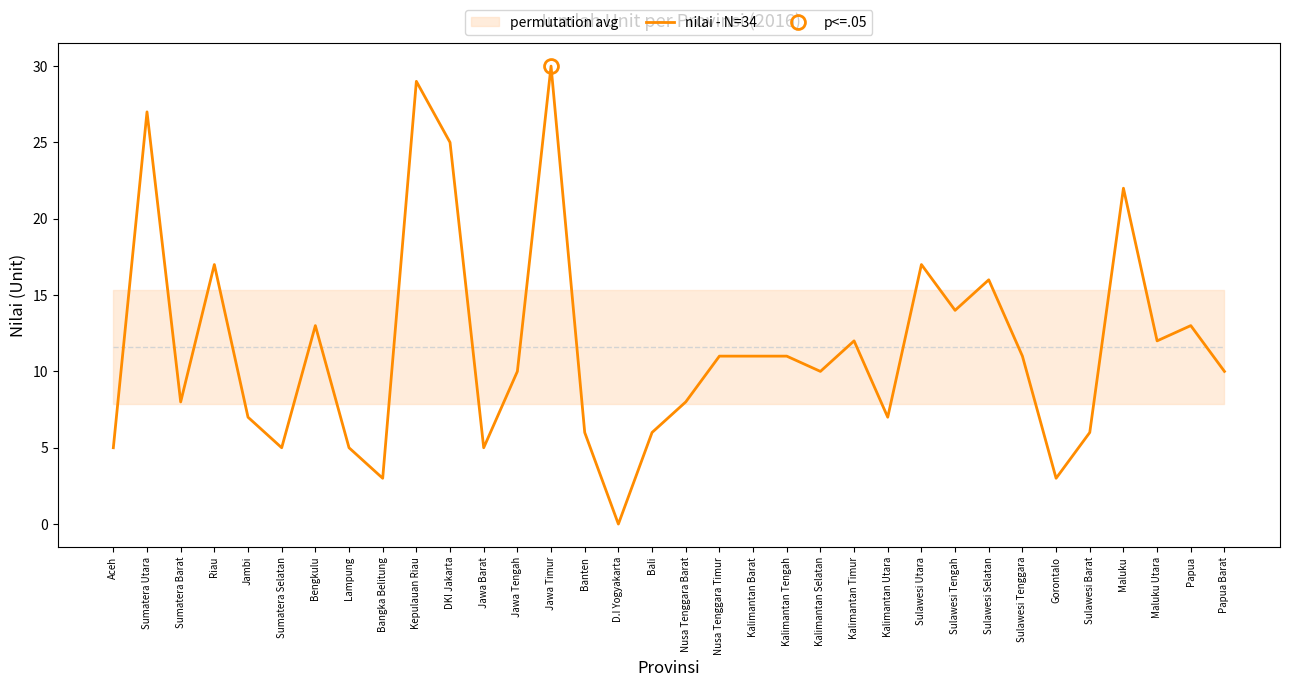

Read the value at Maluku.

22